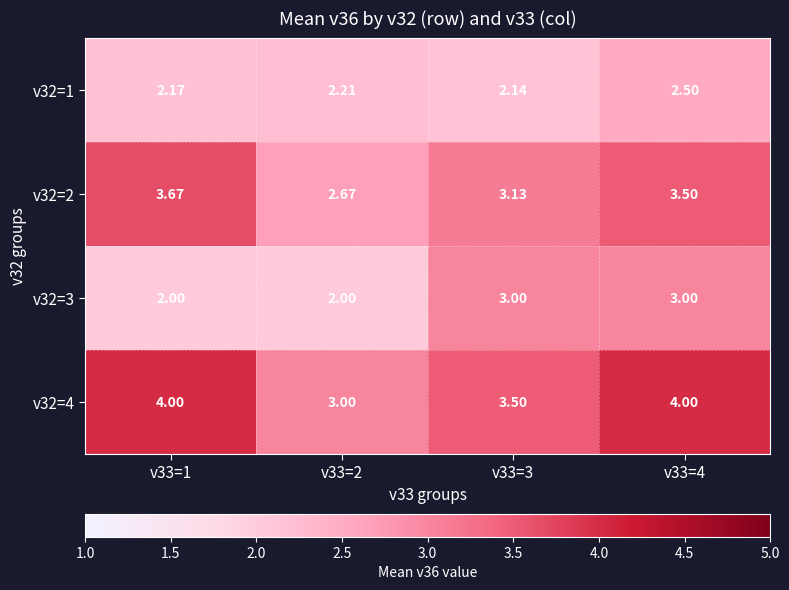

How many values in the v32=3 series are below 3?

2